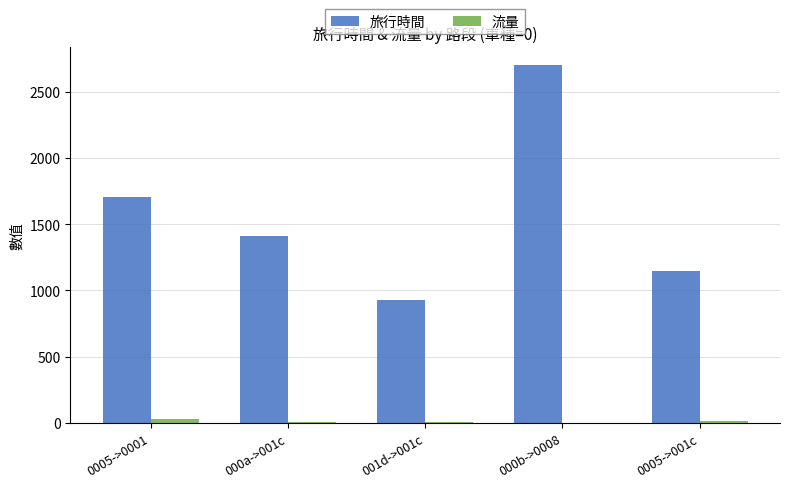

The value of 旅行時間 at 0005->001c is 323. True or false?

False